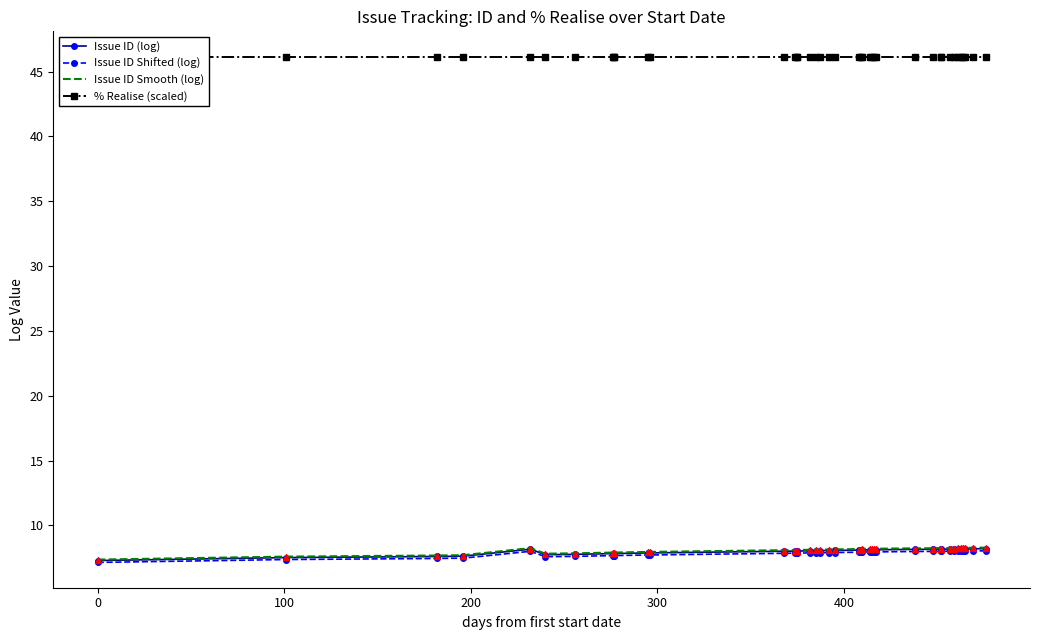

Is the value of Issue ID (log) at 28 greater than the value of Issue ID Shifted (log) at 31?

Yes